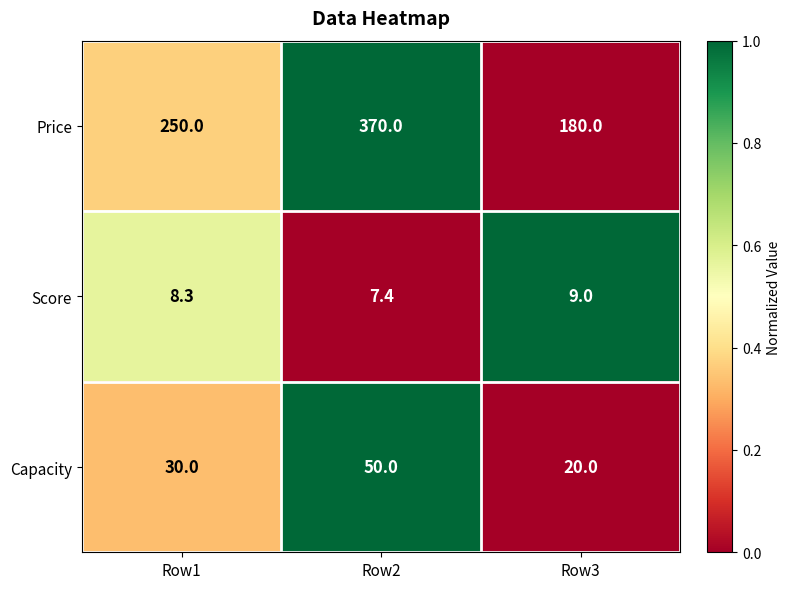

At which category does the chart reach its peak across all series?

Row2